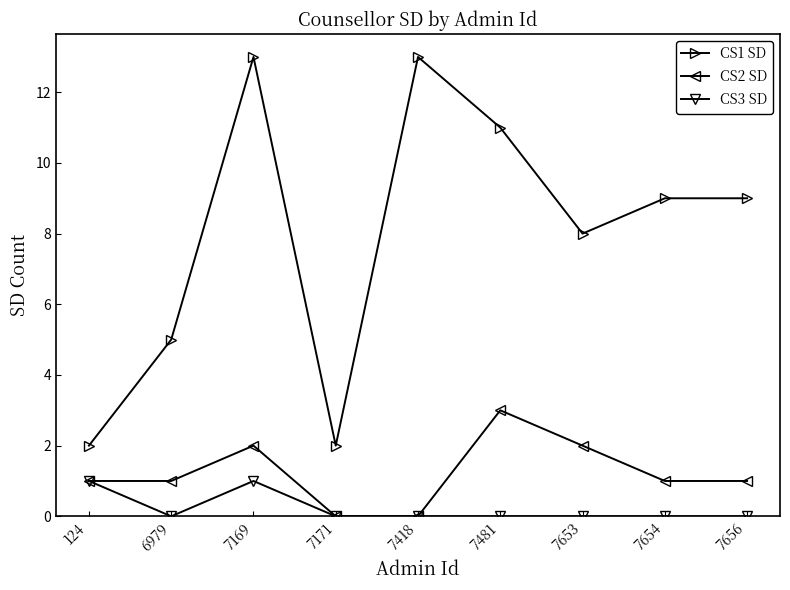

What is the maximum value shown in the chart?

13